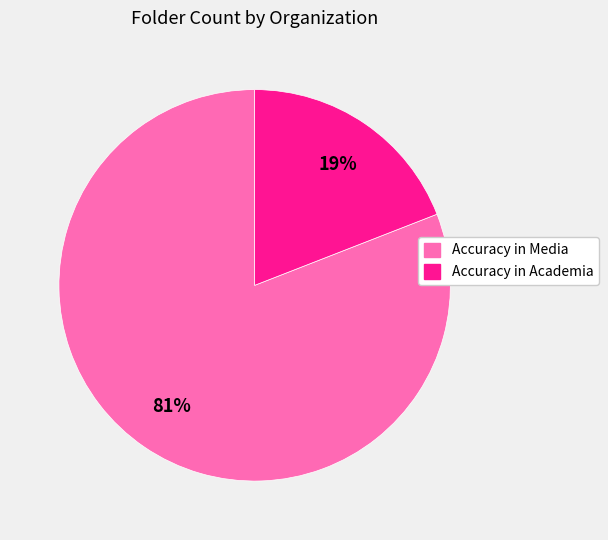

Which has a higher value, Accuracy in Media or Accuracy in Academia?

Accuracy in Media